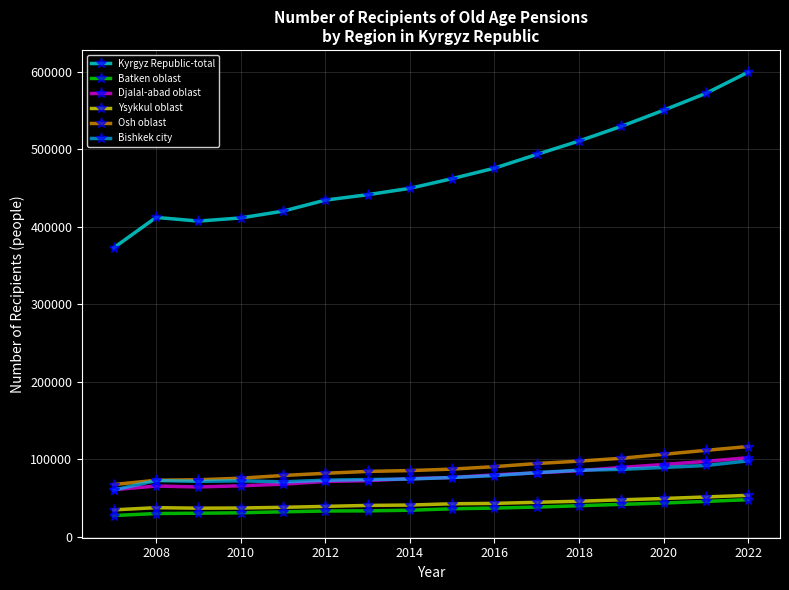

What is the lowest value of the Djalal-abad oblast series?

60563